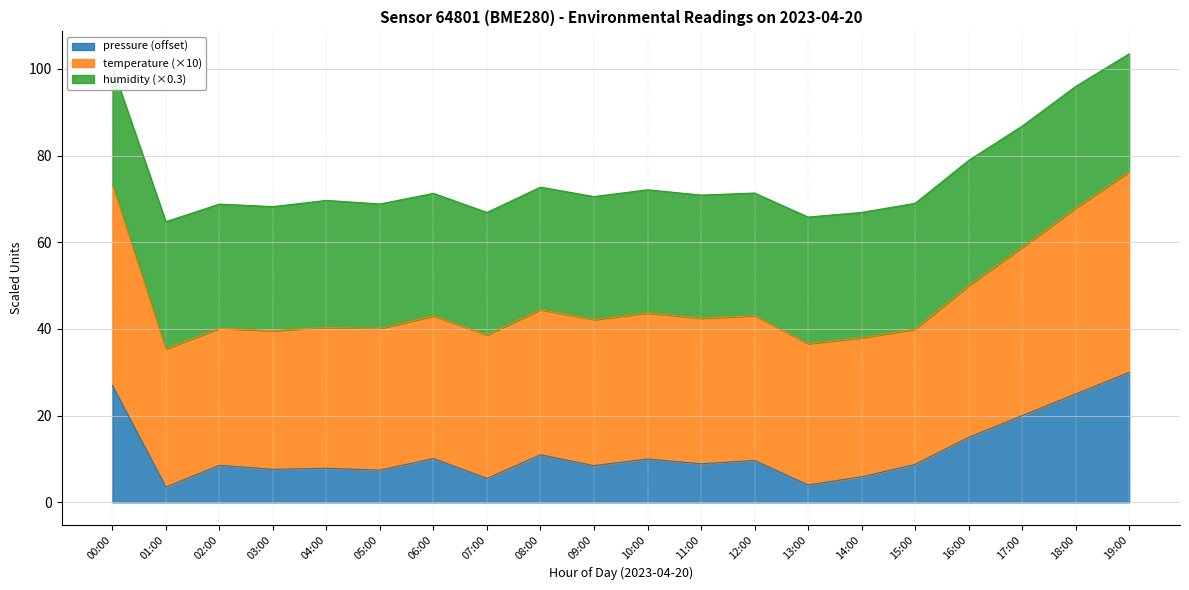

At which category is the sum across all series the highest?

19:00